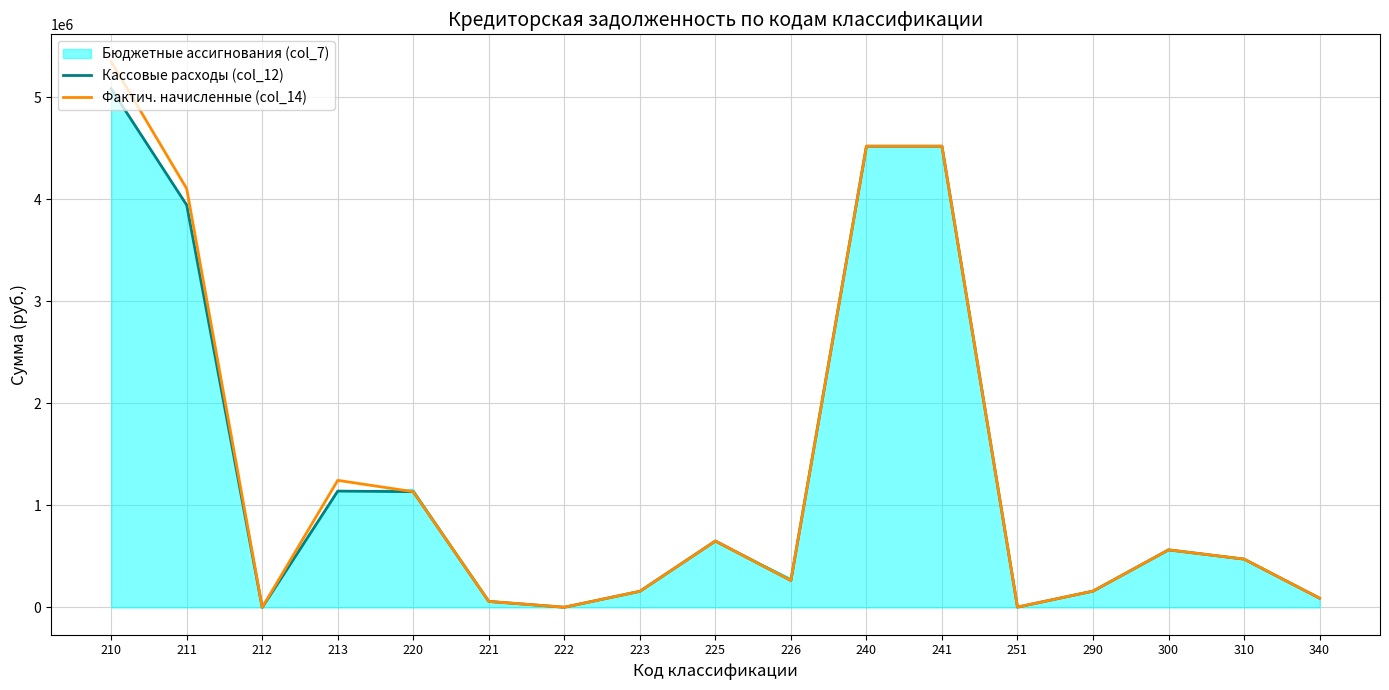

The value of Кассовые расходы (col_12) at 241 is 1632569.2. True or false?

False